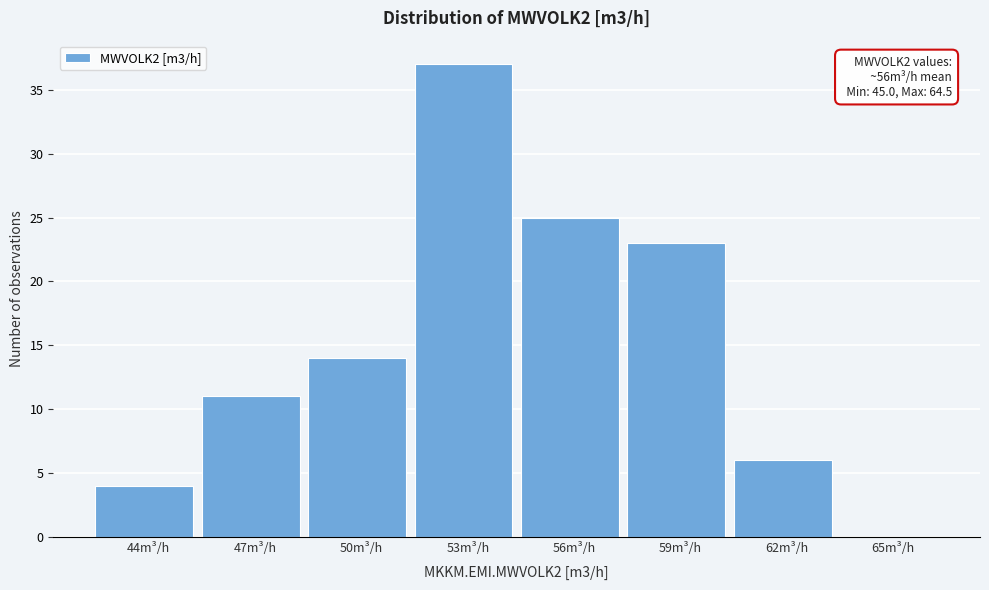

Reading right to left, extract all data points from this chart.

65m³/h=0	62m³/h=6	59m³/h=23	56m³/h=25	53m³/h=37	50m³/h=14	47m³/h=11	44m³/h=4